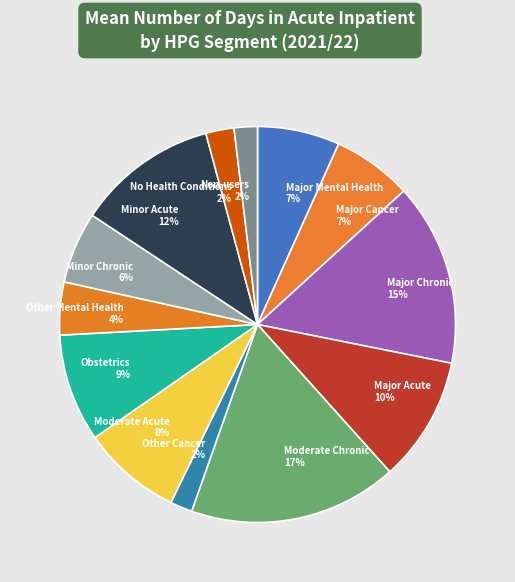

To the nearest percent, what is the average slice percentage?

8%